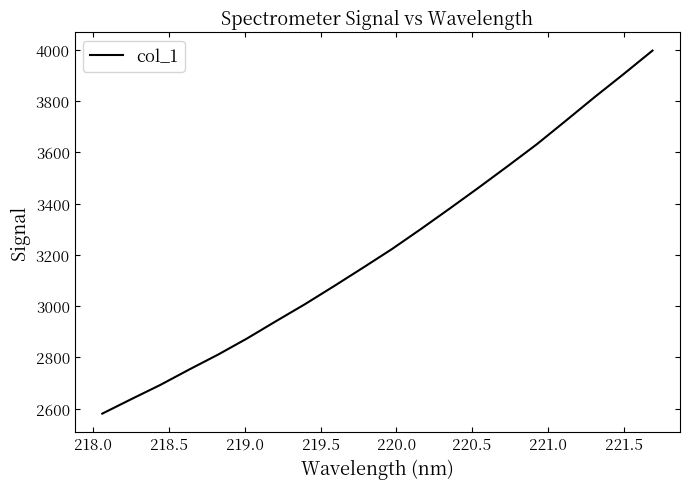

What is the maximum value shown in the chart?

3996.7